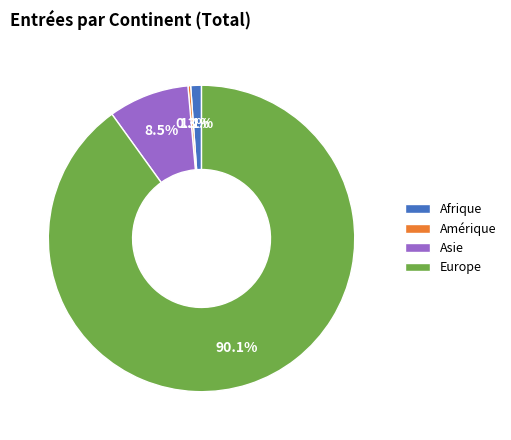

Is there any slice that represents more than half of the pie?

Yes